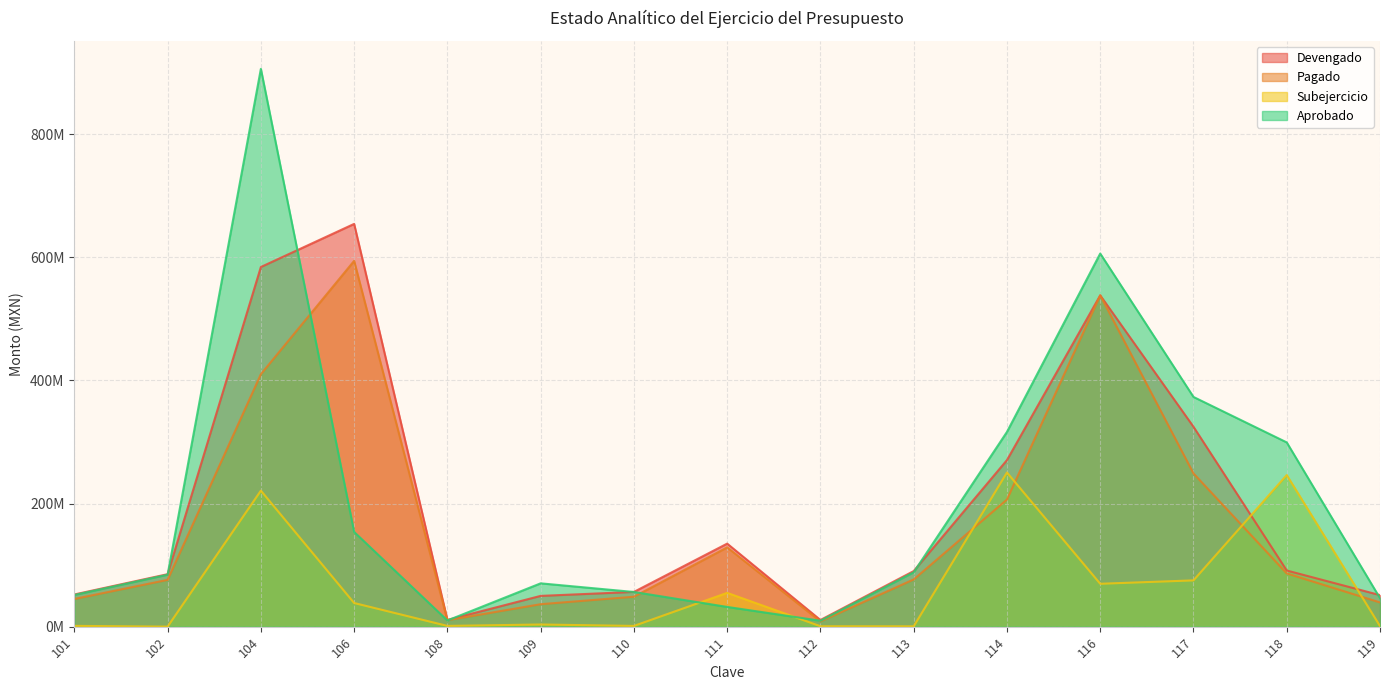

Which series has the largest total across all categories?

Aprobado